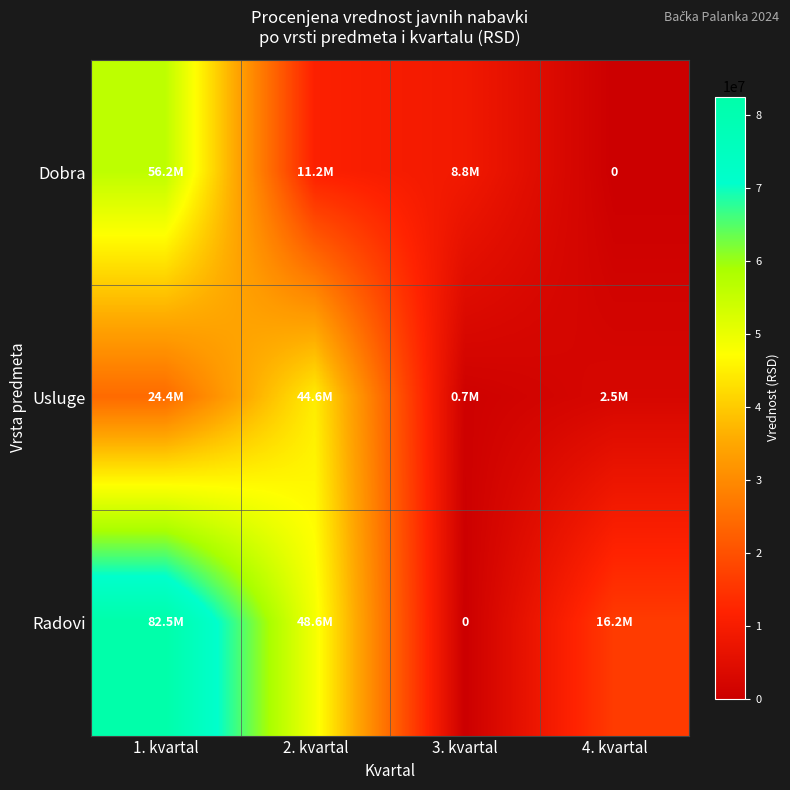

The Radovi series shows 16250000.0 at 4. kvartal. True or false?

True